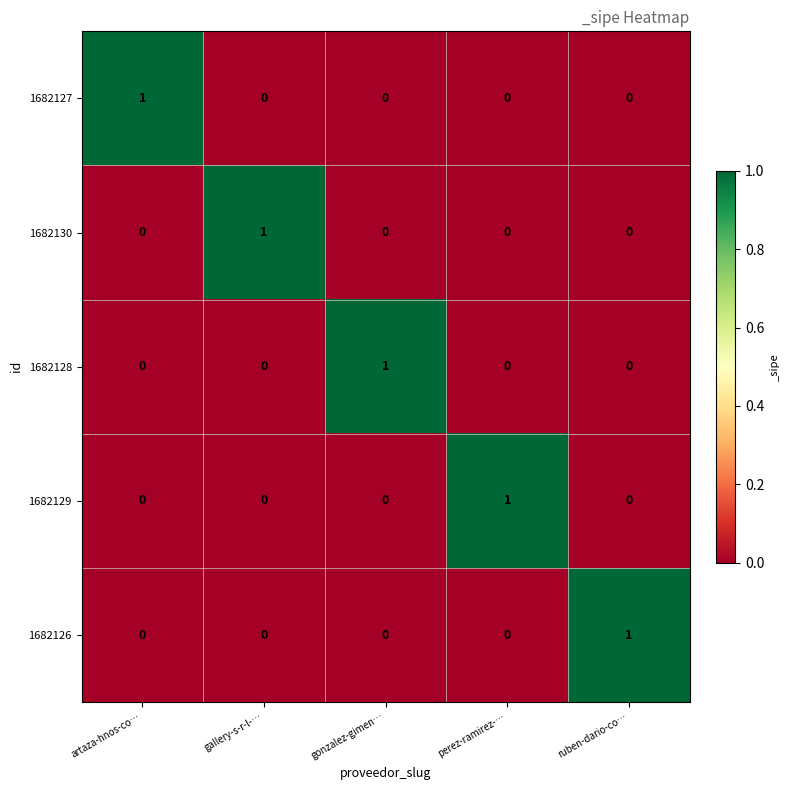

What is the total value across all series at artaza-hnos-co…?

1